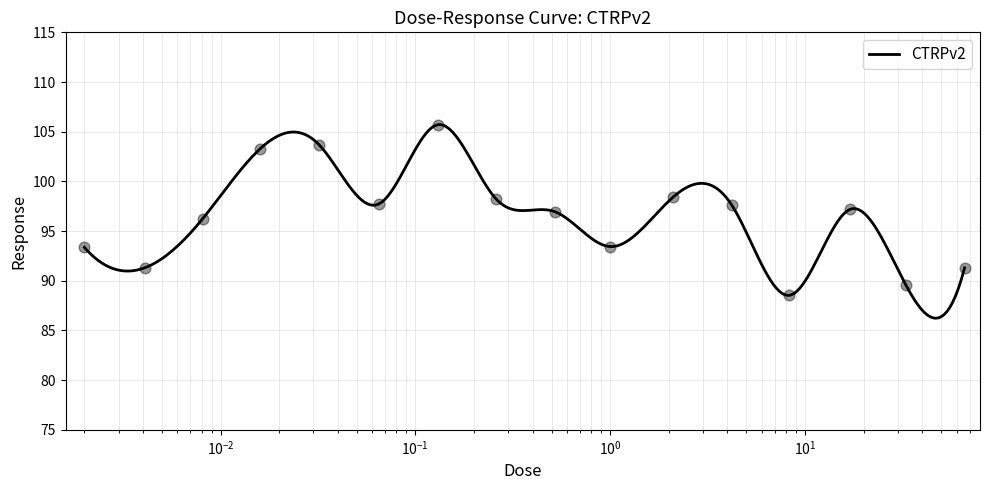

Approximately how many times larger is the value at 8.3 compared to 0.0081?

0.9